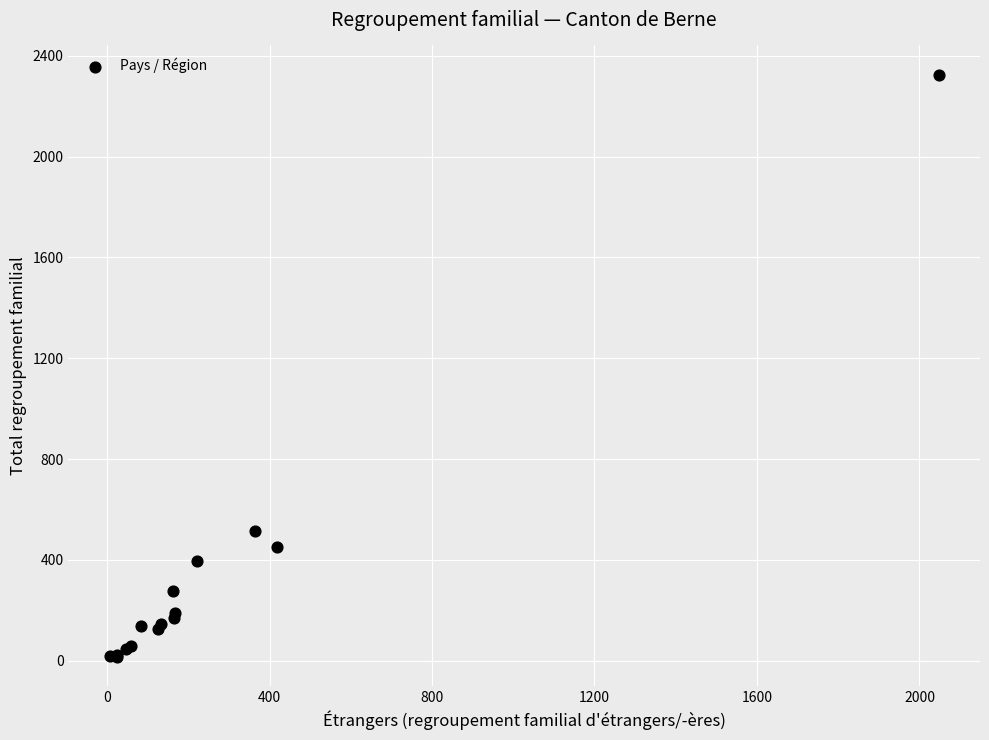

What Y value in the scatter plot is closest to 1171?

513